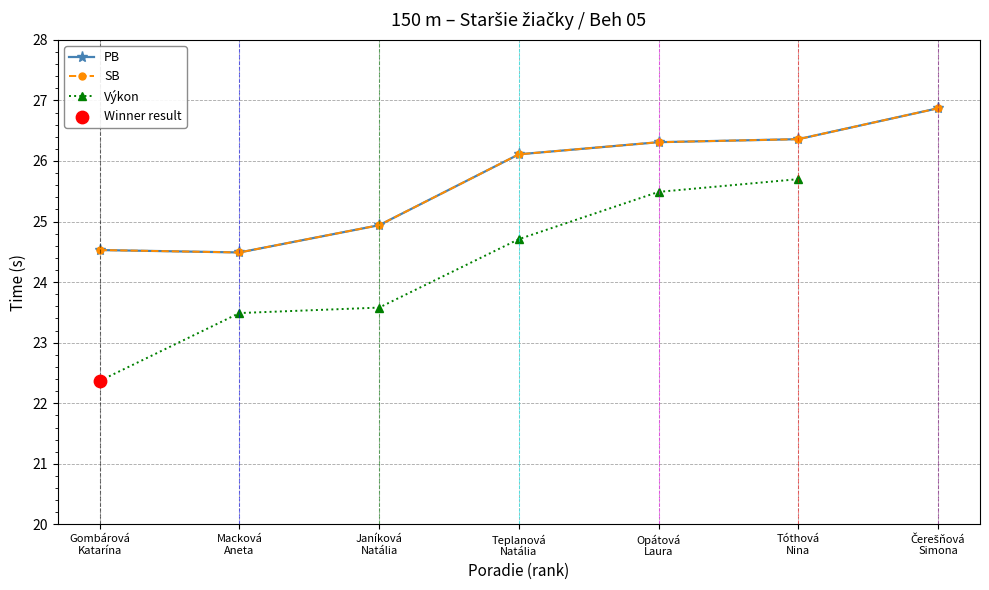

Which series has the widest spread of Y values?

PB